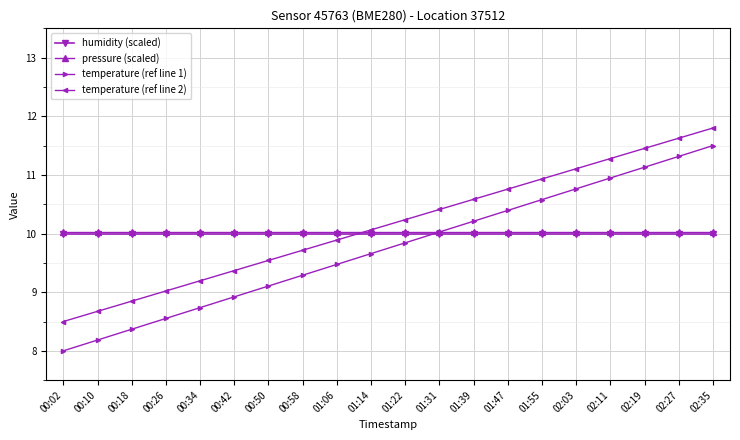

True or false: temperature (ref line 2) has more than 1 points higher than both neighbors.

False